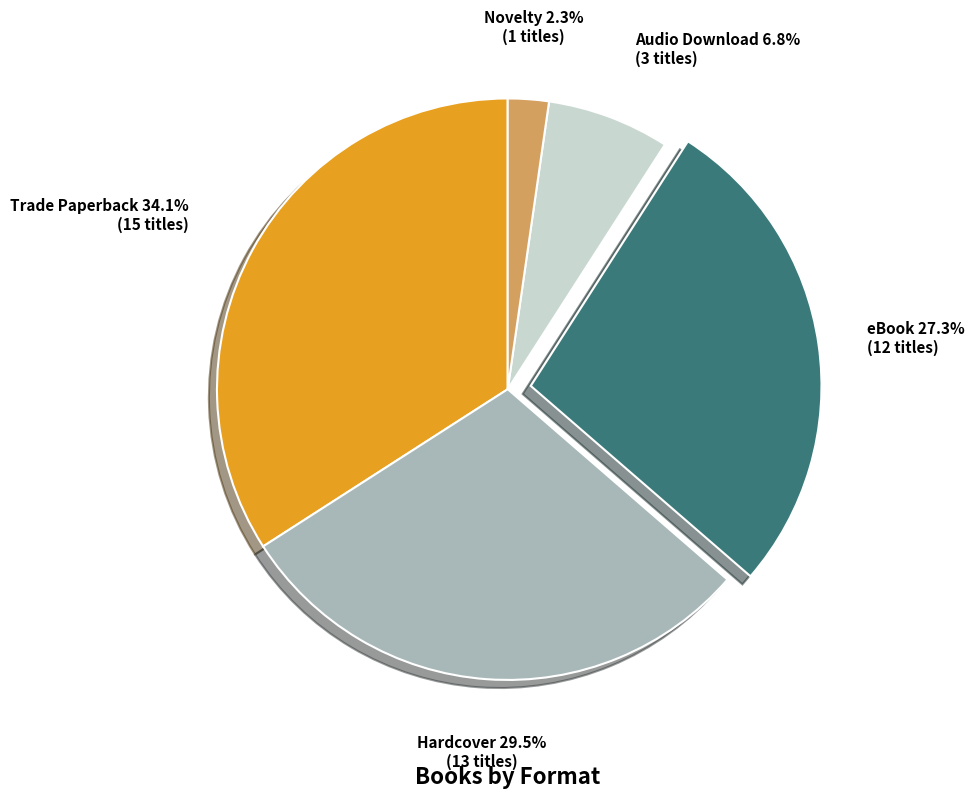

Is it true that eBook is 17% of the pie?

False